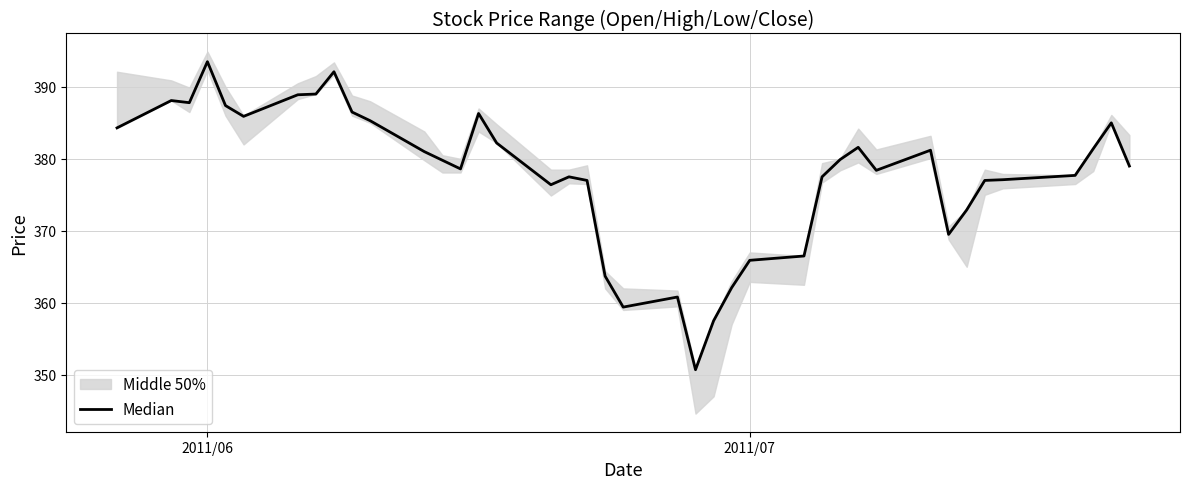

What is the value of the 15th point from the left?

386.3